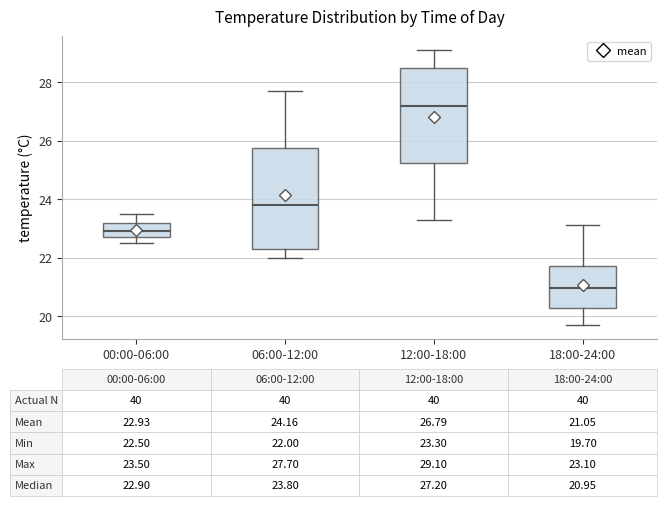

Which box's median line is the highest?

12:00-18:00